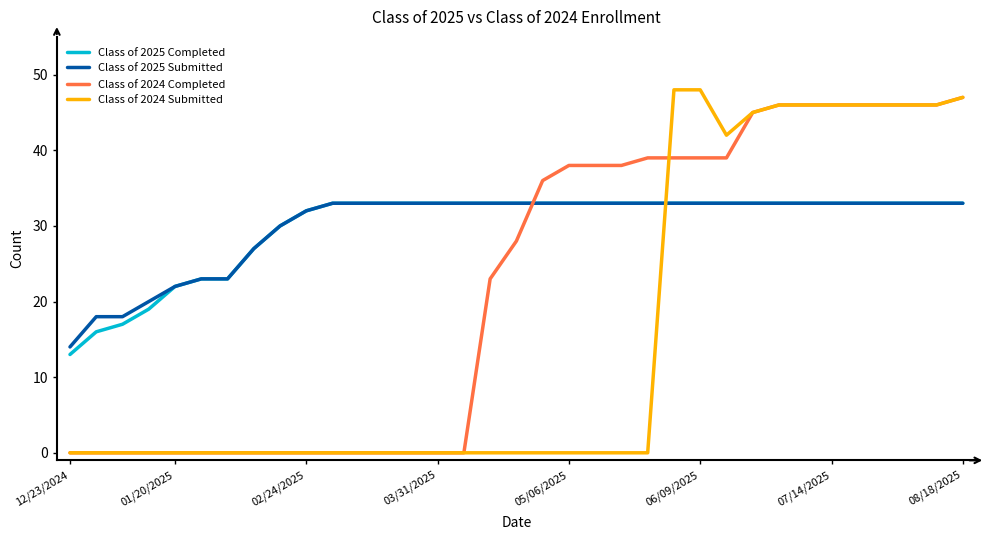

What is the greatest value displayed?

48